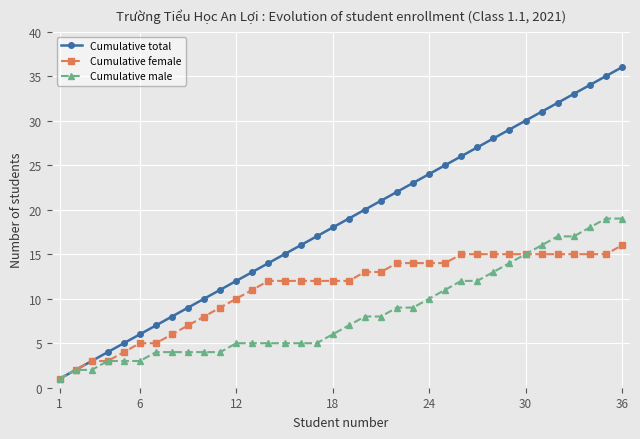

Does the chart have visible grid lines?

Yes